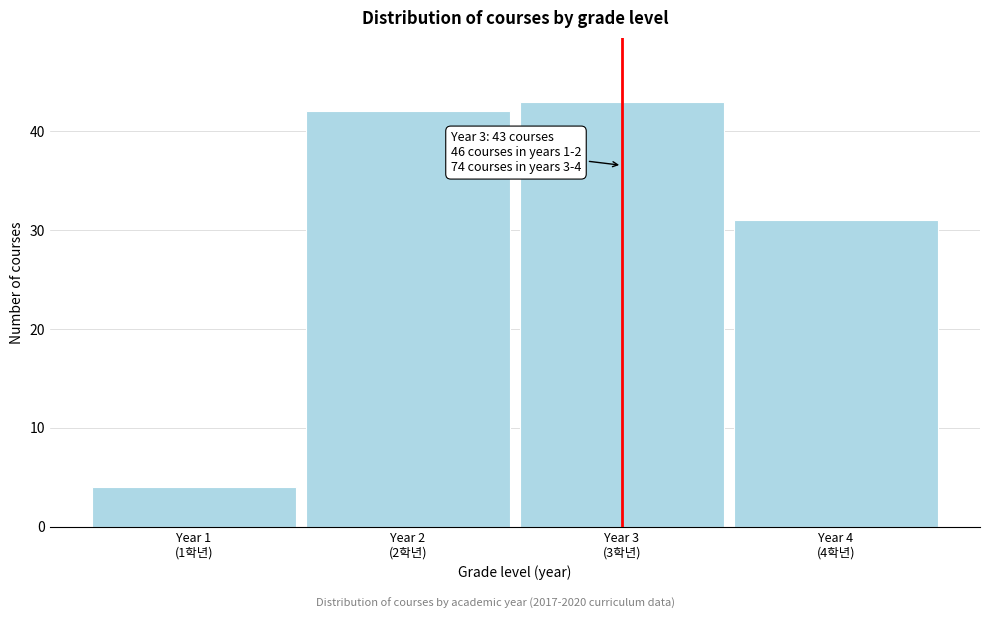

Reading left to right, transcribe all the data shown in this chart.

4	42	43	31